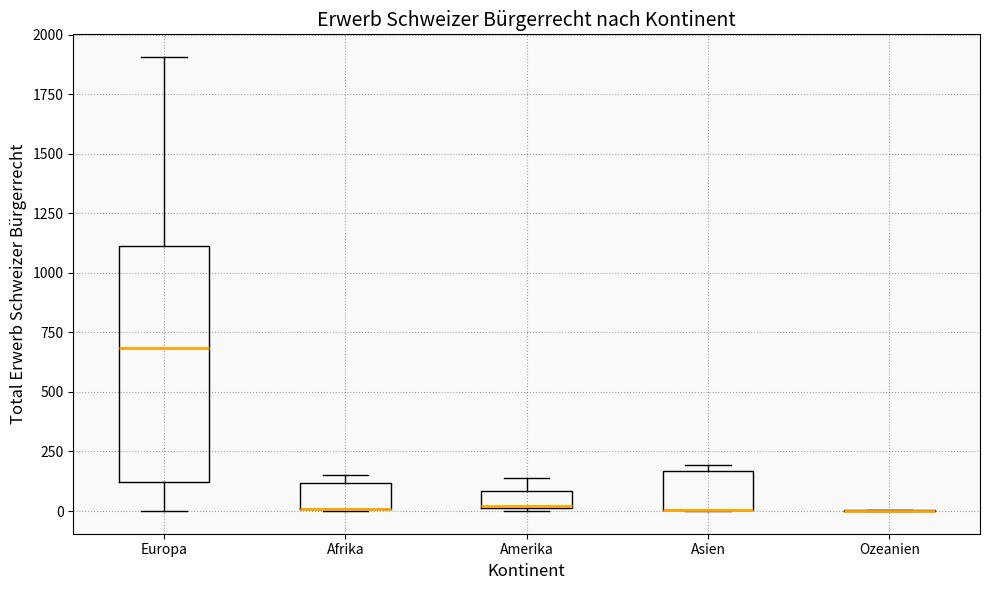

Comparing the boxes themselves (not the whiskers), which one is the tallest?

Europa